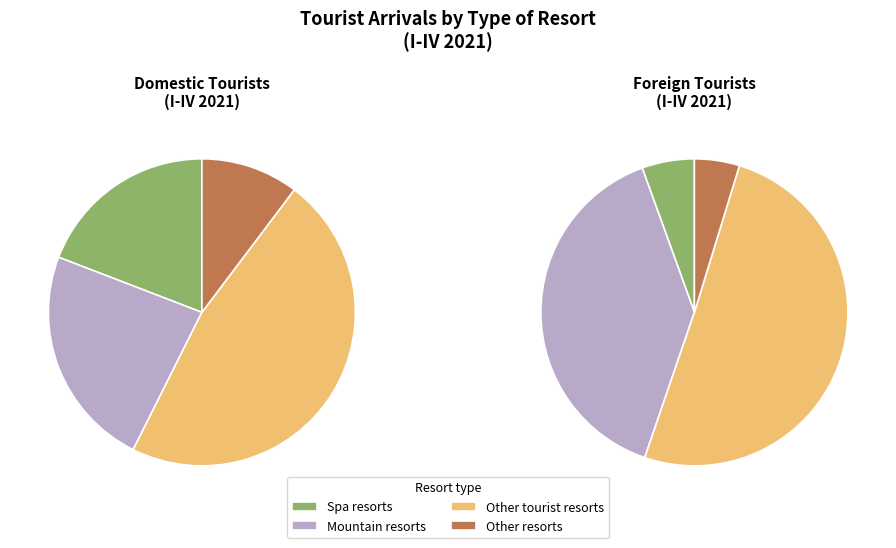

To the nearest percent, what is the average slice percentage?

25%